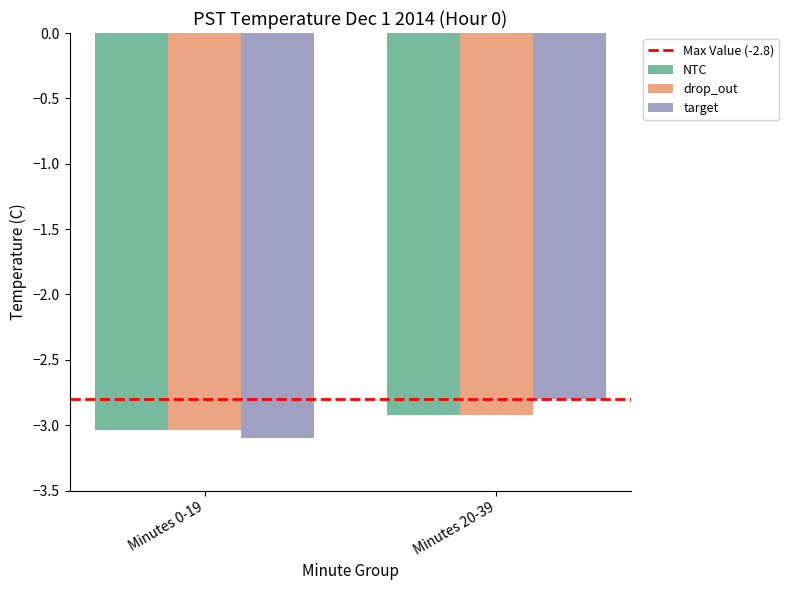

The NTC series shows -1.1 at Minutes 20-39. True or false?

False